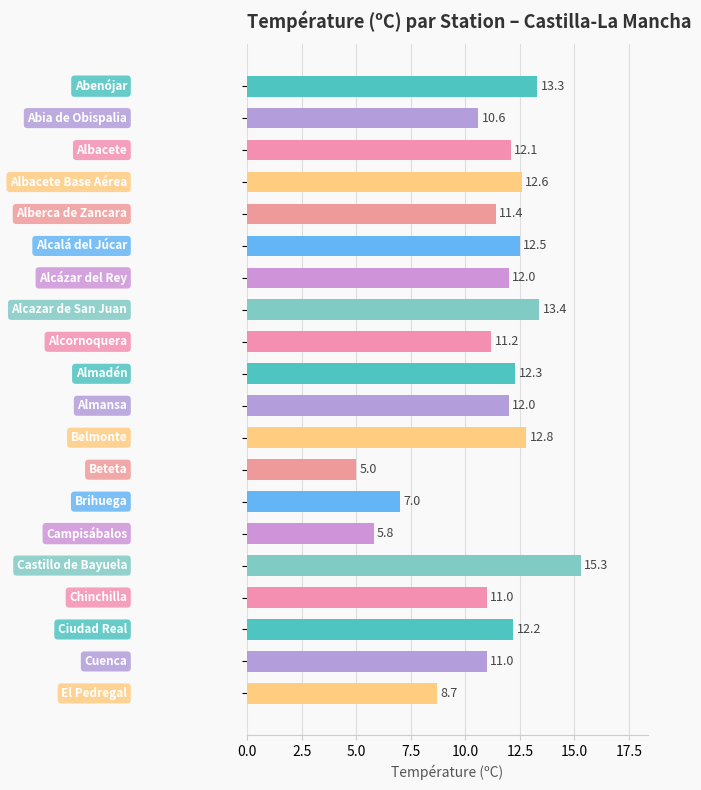

What is the smallest value displayed?

5.0